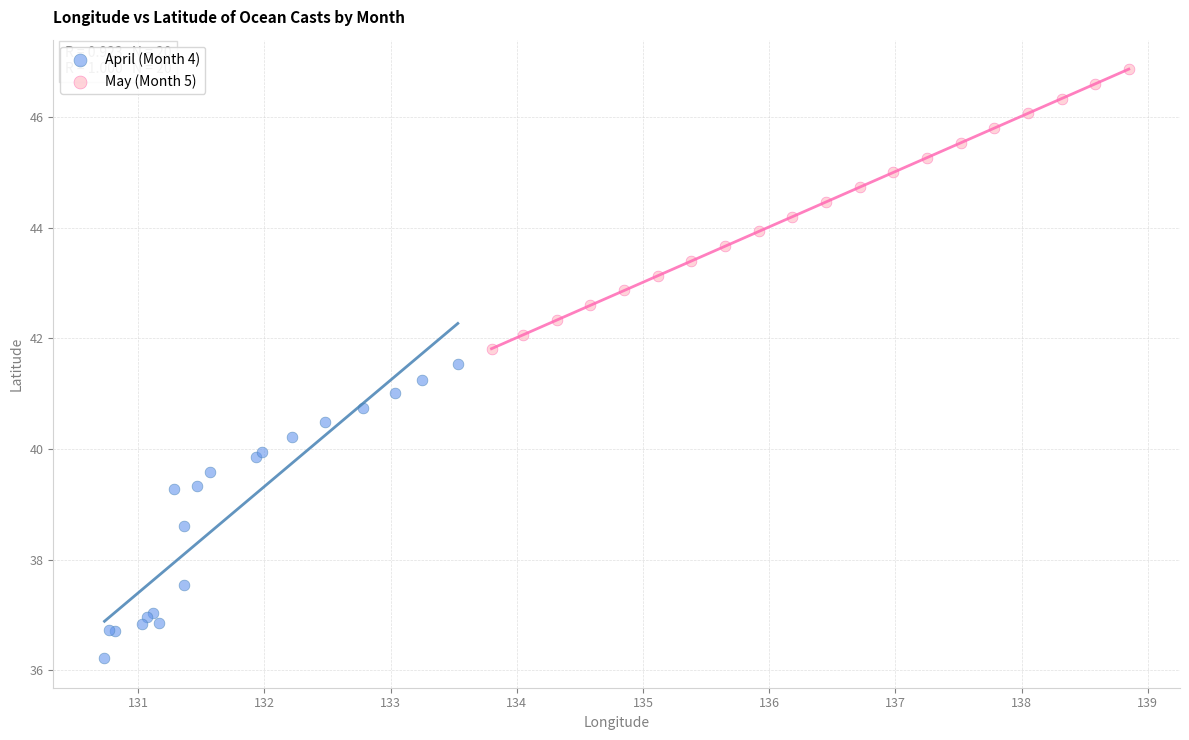

Which series reaches the maximum Y coordinate?

May (Month 5)